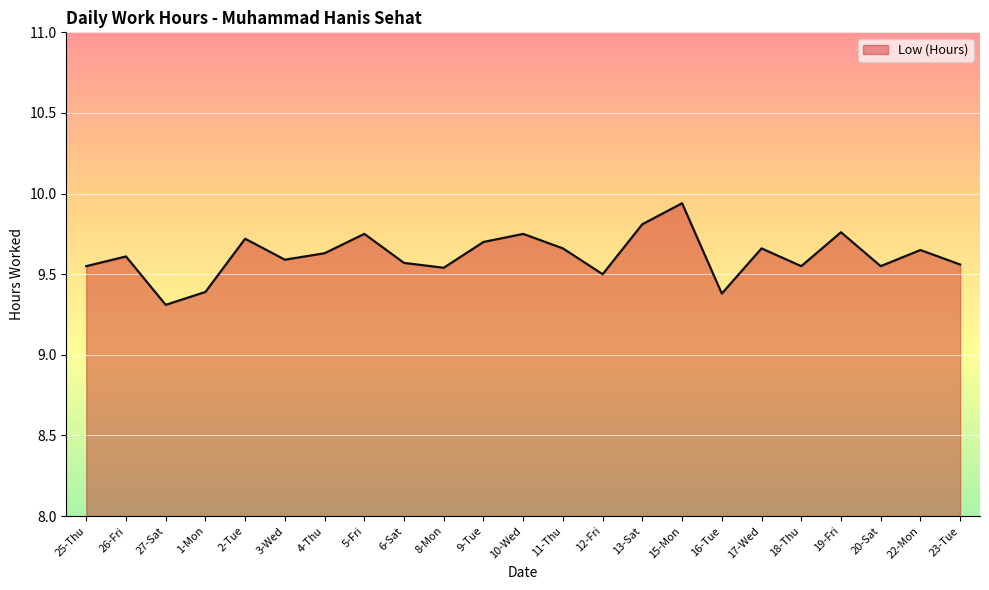

Where is the first local minimum?

27-Sat